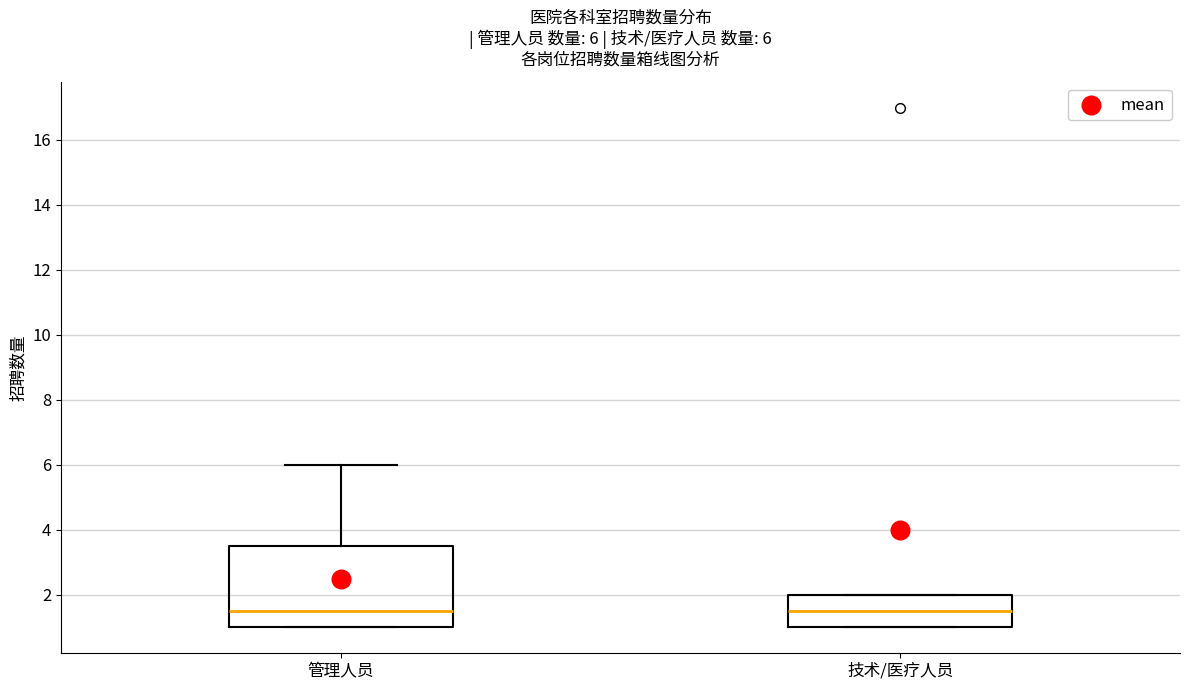

Which box is the tallest, from its lower edge to its upper edge?

管理人员